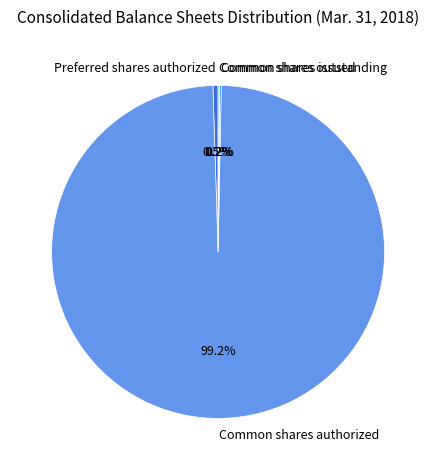

Between Preferred shares authorized and Common shares authorized, which is larger?

Common shares authorized